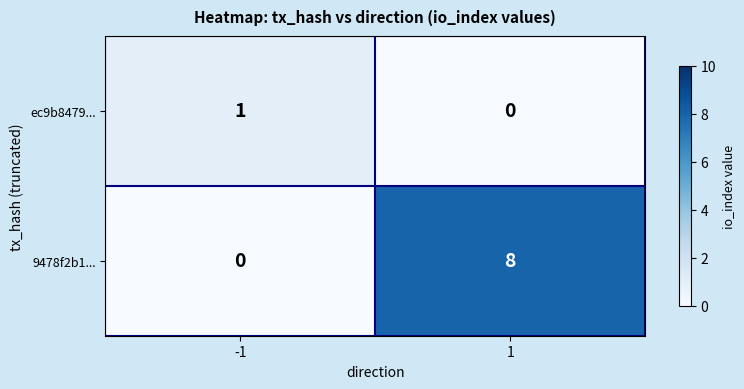

What is the total value across all series at 1?

8